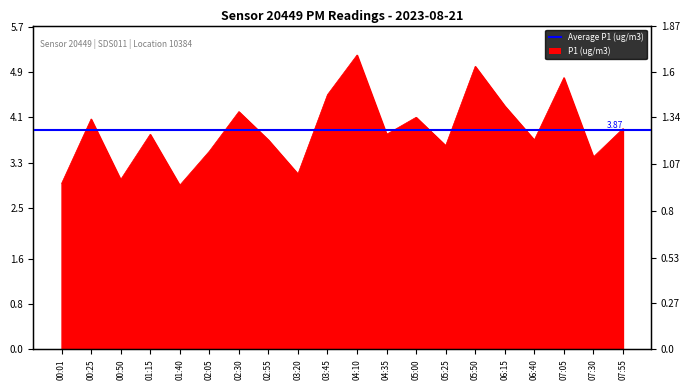

True or false: P2 (ug/m3) and P1 (ug/m3) intersect in this chart.

False